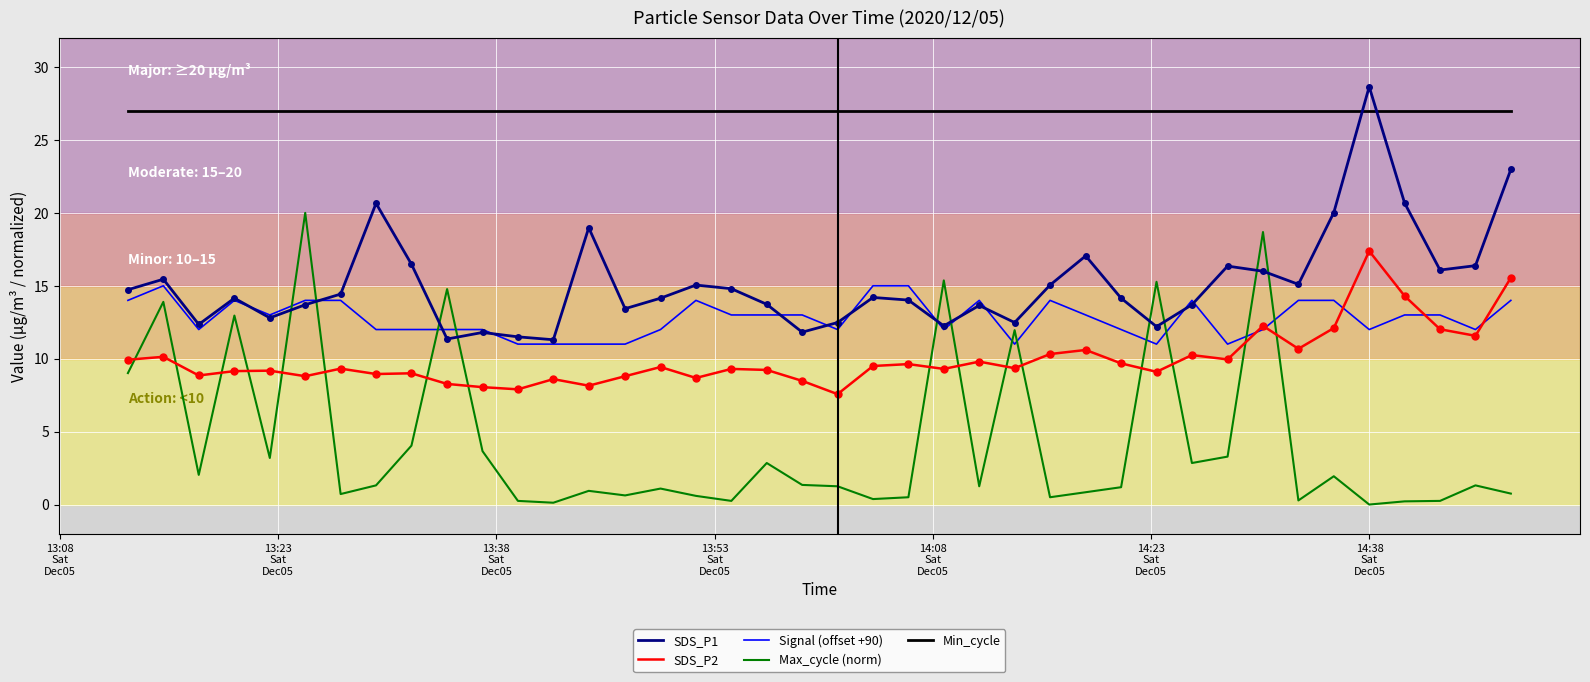

True or false: Max_cycle (norm) and Min_cycle cross at least once.

False